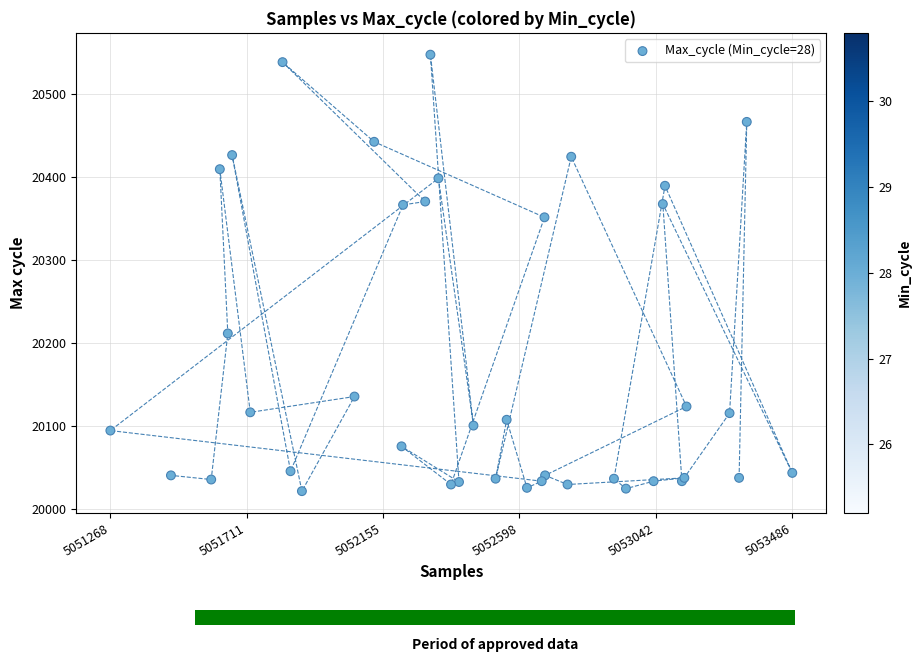

What Y value in the scatter plot is closest to 20284?

20351